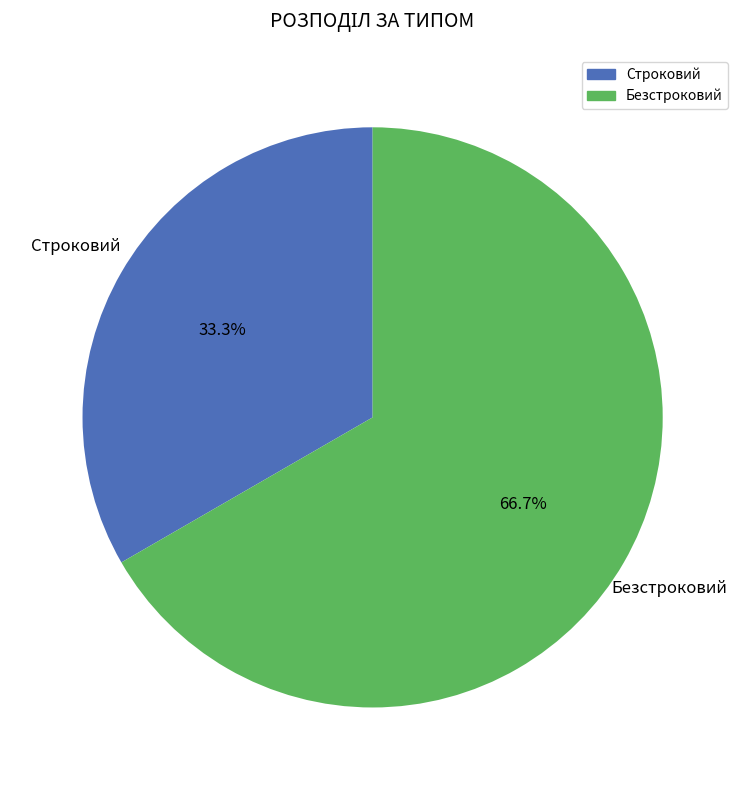

How many slices are in this pie chart?

2